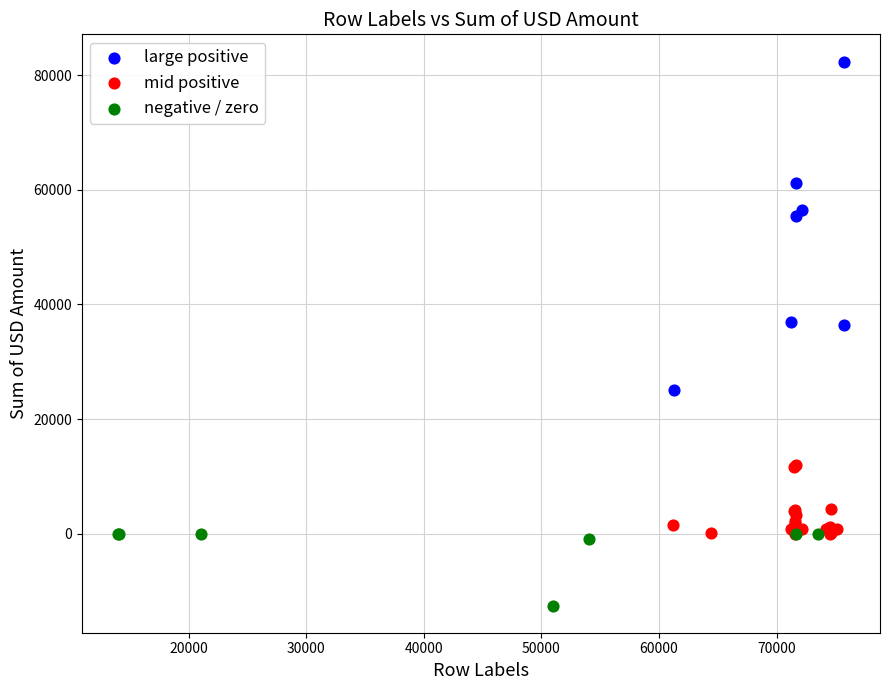

Which series contains the lowest Y value?

negative / zero